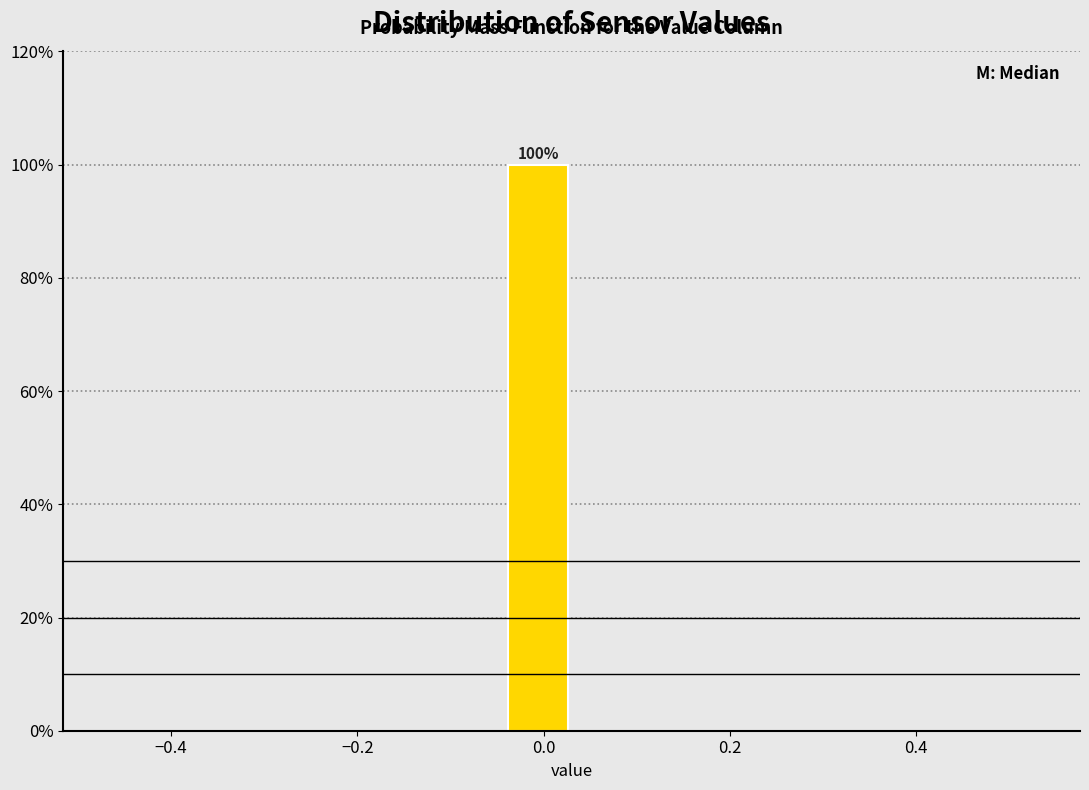

Read against the x-axis, roughly where is the centre of the tallest bar?

0.00